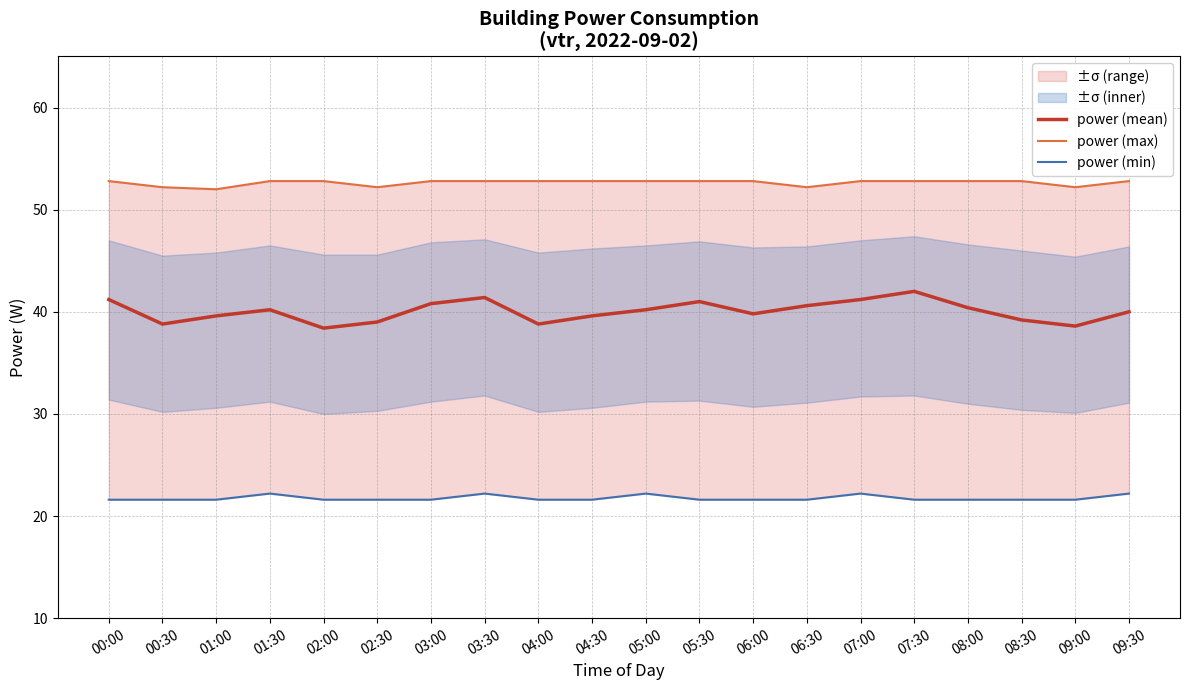

At which label does power (mean) reach its peak?

07:30